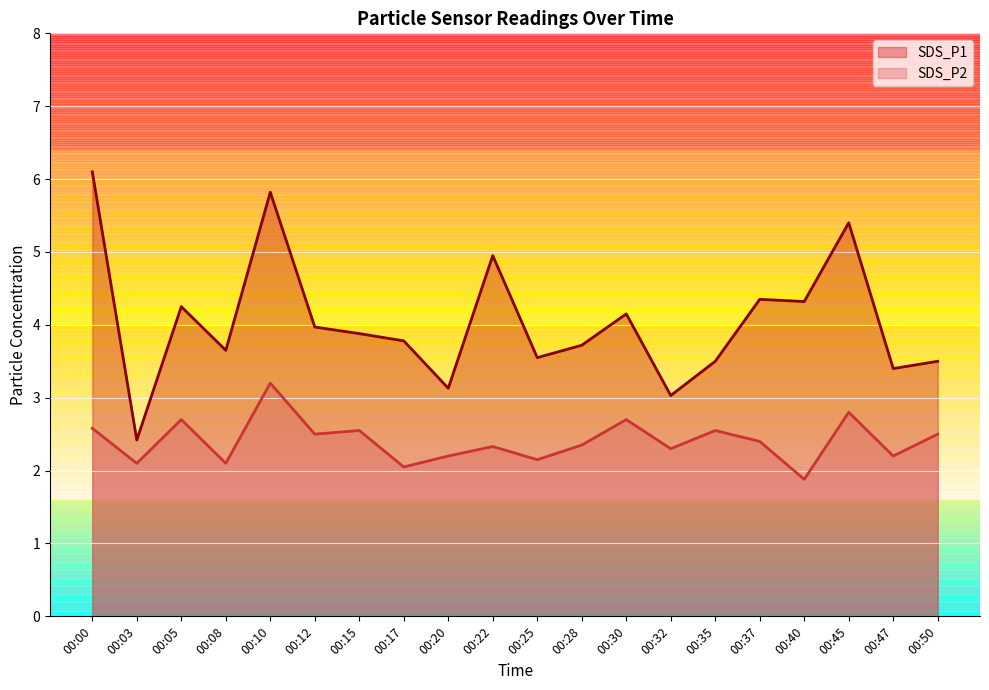

Reading left to right, extract all data points from this chart.

SDS_P1: 6.1	2.4	4.2	3.6	5.8	4.0	3.9	3.8	3.1	5.0	3.5	3.7	4.2	3.0	3.5	4.3	4.3	5.4	3.4	3.5
SDS_P2: 2.6	2.1	2.7	2.1	3.2	2.5	2.5	2.0	2.2	2.3	2.1	2.4	2.7	2.3	2.5	2.4	1.9	2.8	2.2	2.5